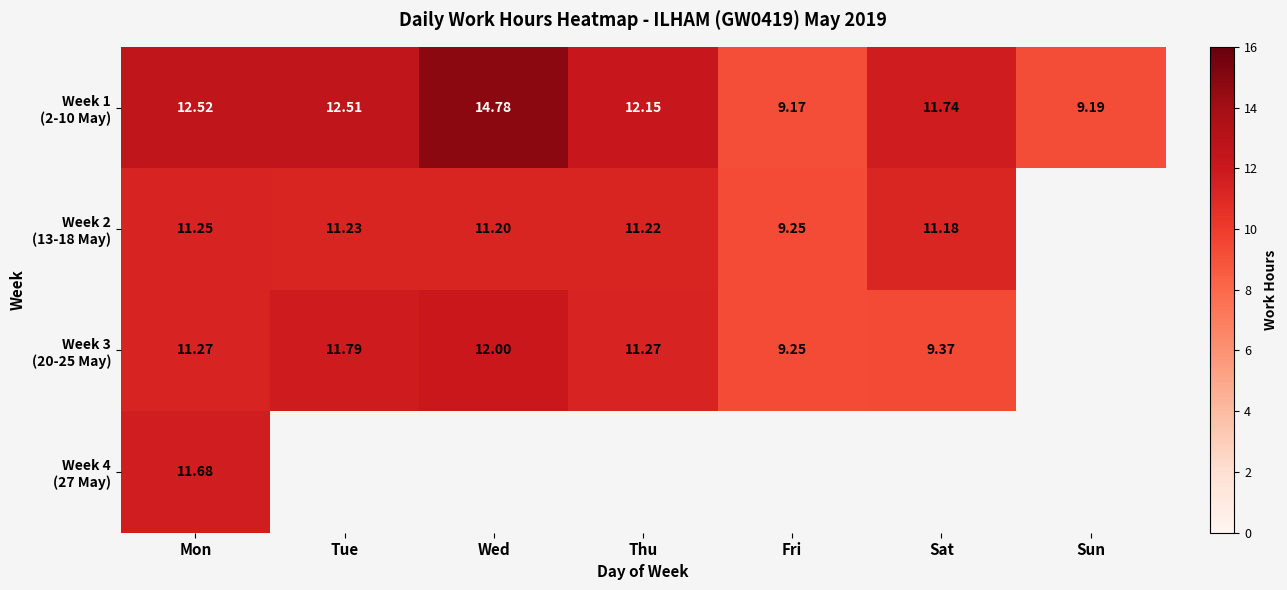

Rank the series by their maximum value, from lowest to highest.

Week 2 (13-18 May), Week 4 (27 May), Week 3 (20-25 May), Week 1 (2-10 May)